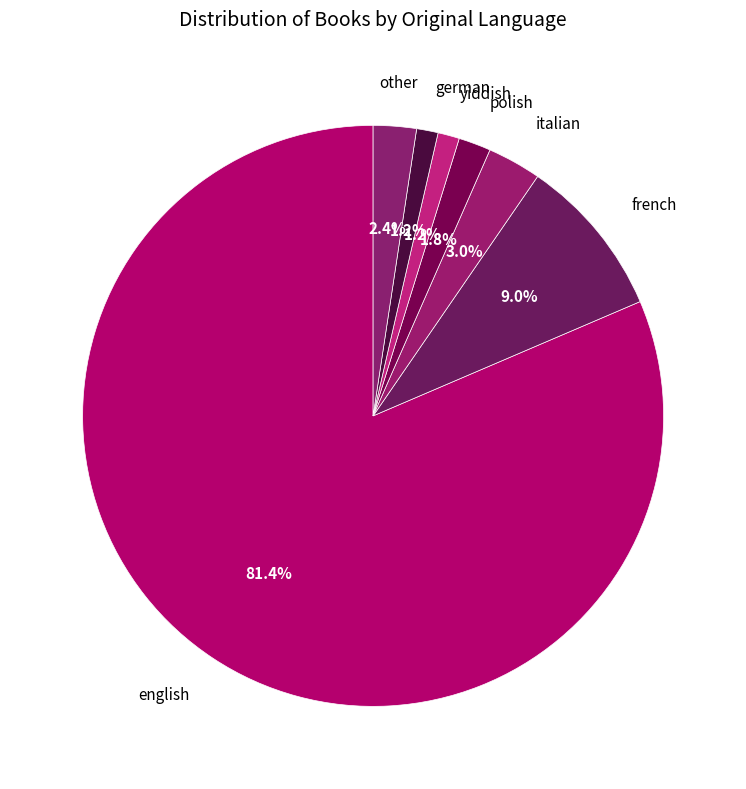

How many segments does this pie chart have?

7